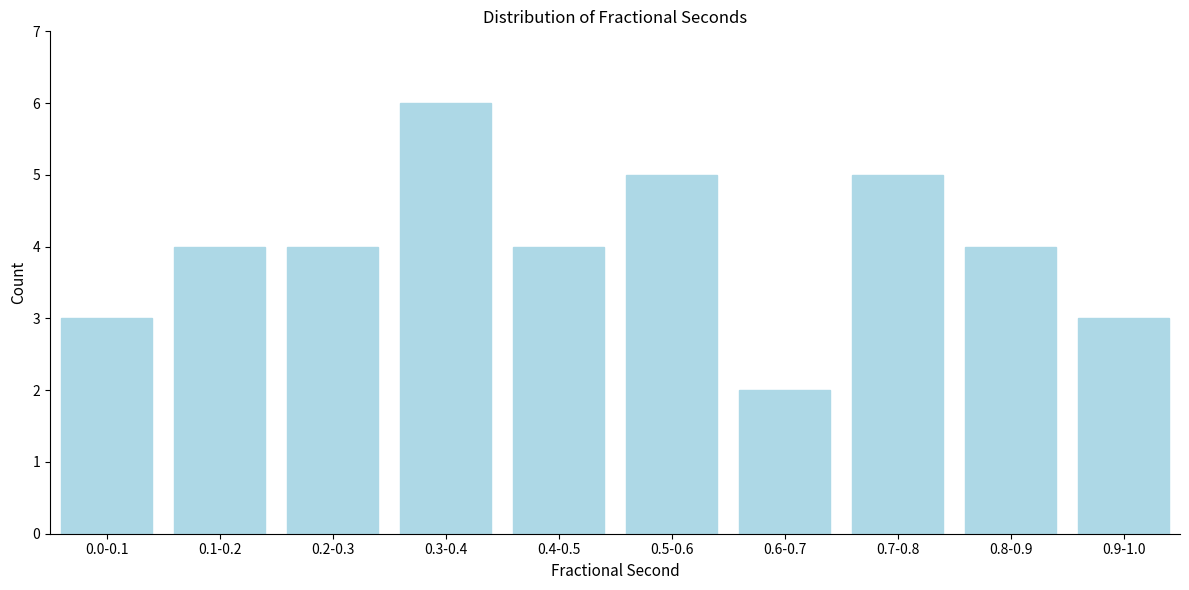

Reading left to right, transcribe all the data shown in this chart.

3	4	4	6	4	5	2	5	4	3